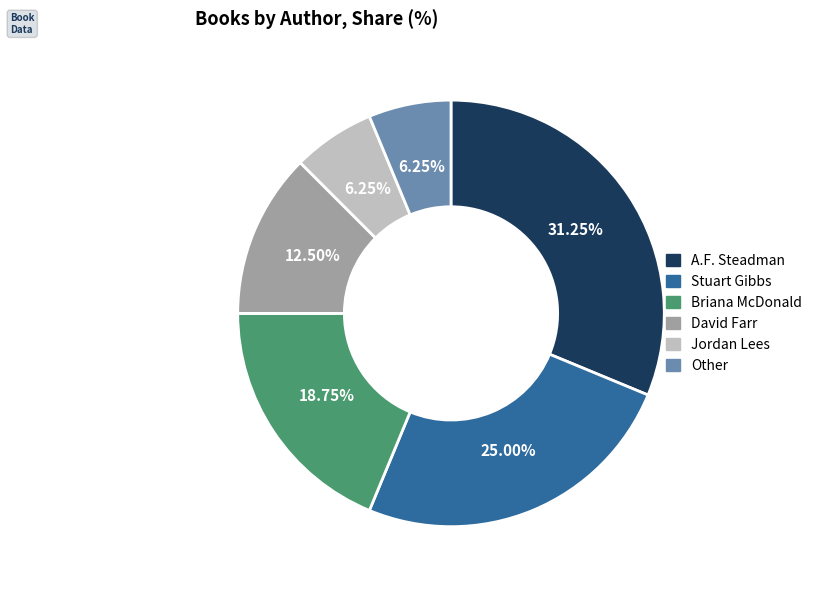

Does Jordan Lees represent more than half of the total?

No